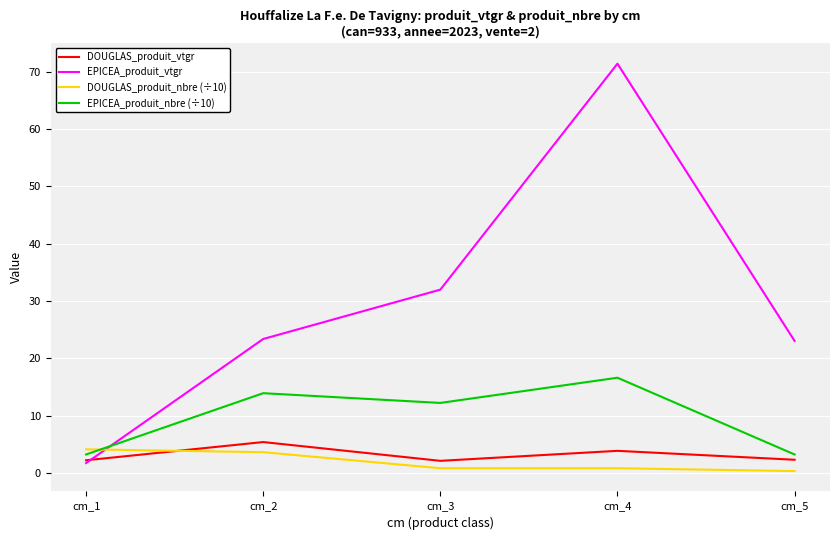

At which category is the sum across all series the highest?

cm_4